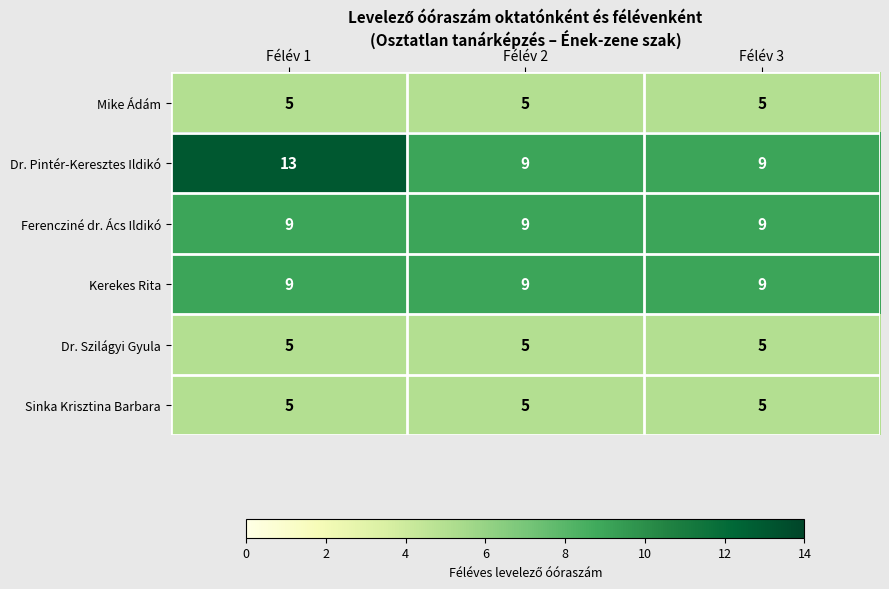

What value does the Mike Ádám series have at Félév 3?

5